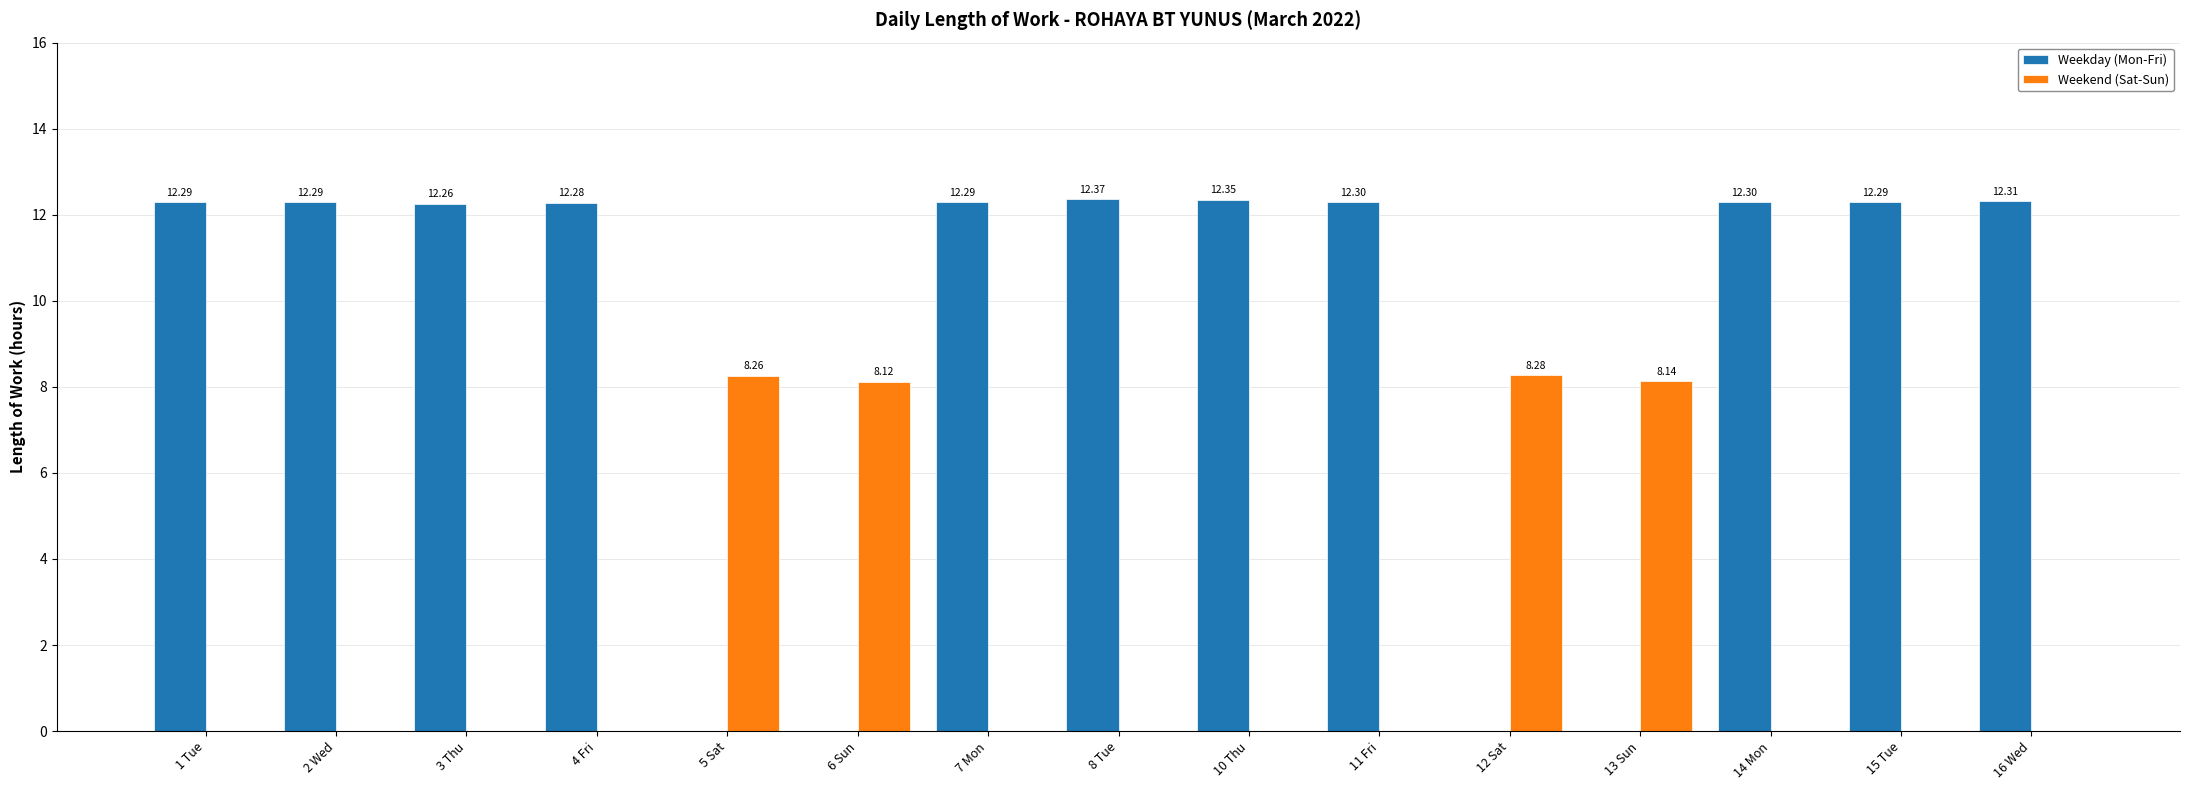

Between 4 Fri and 12 Sat, which series saw the biggest shift?

Weekday (Mon-Fri)